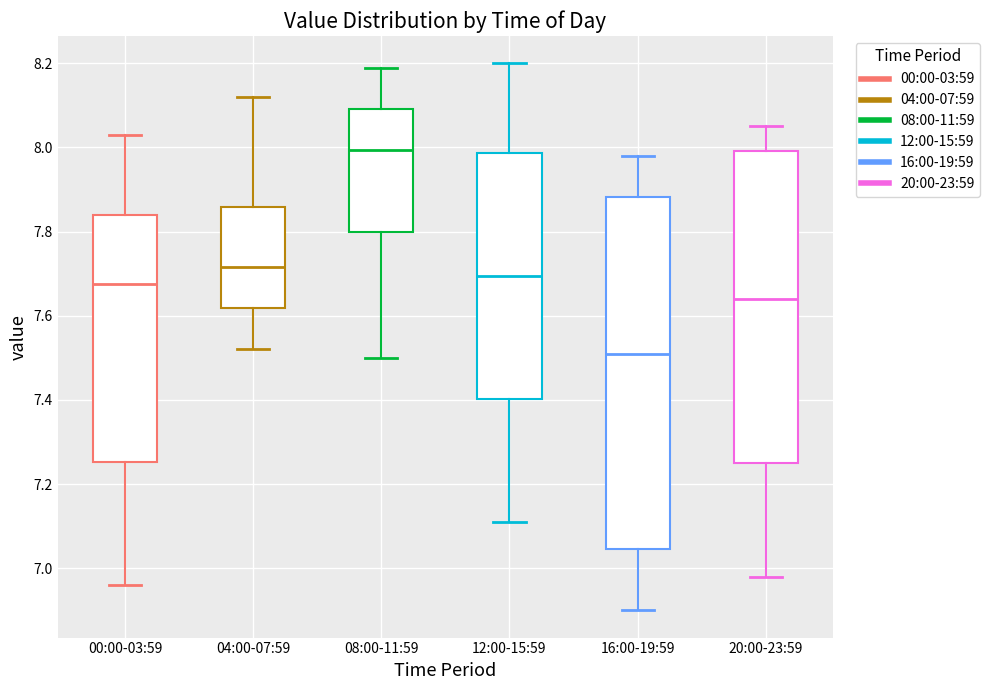

Which box's median line is the lowest?

16:00-19:59